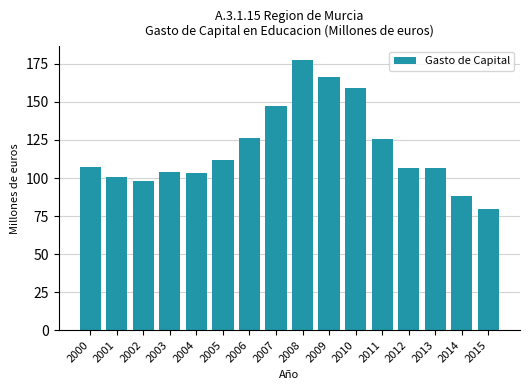

What is the difference between the maximum and minimum values?

97.9